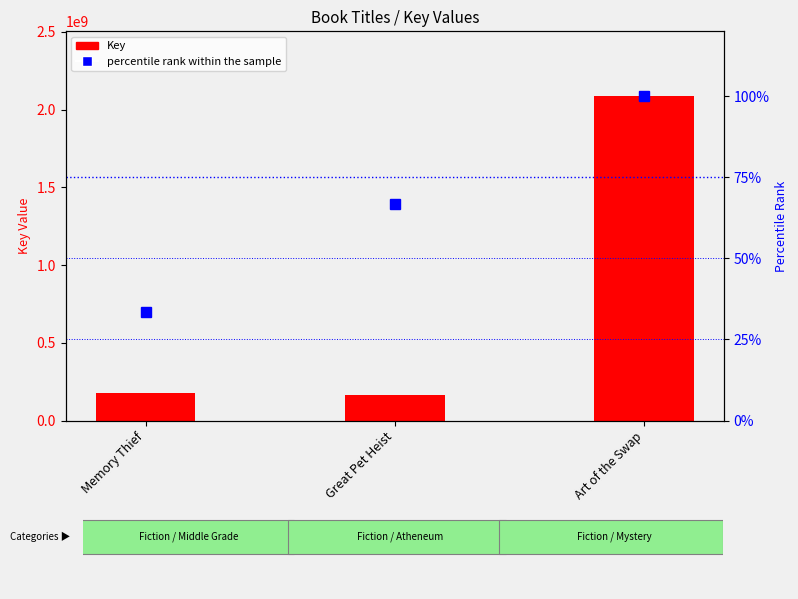

What are all the series names shown in the legend?

Key, percentile rank within the sample